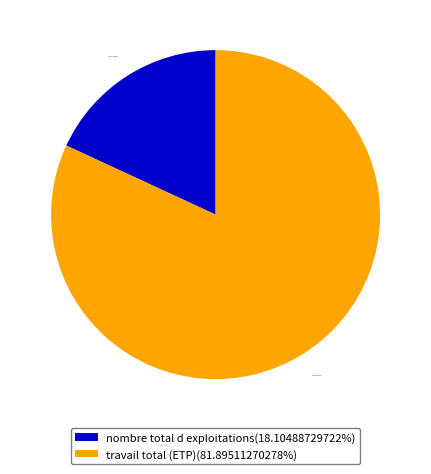

Does nombre total d exploitations(18.10488729722%) account for over 50% of the chart?

No